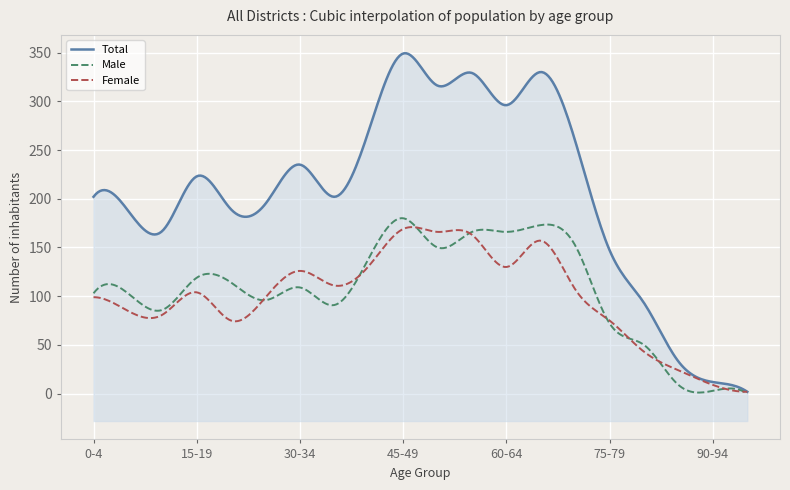

What are all the series names shown in the legend?

Male, Female, Total